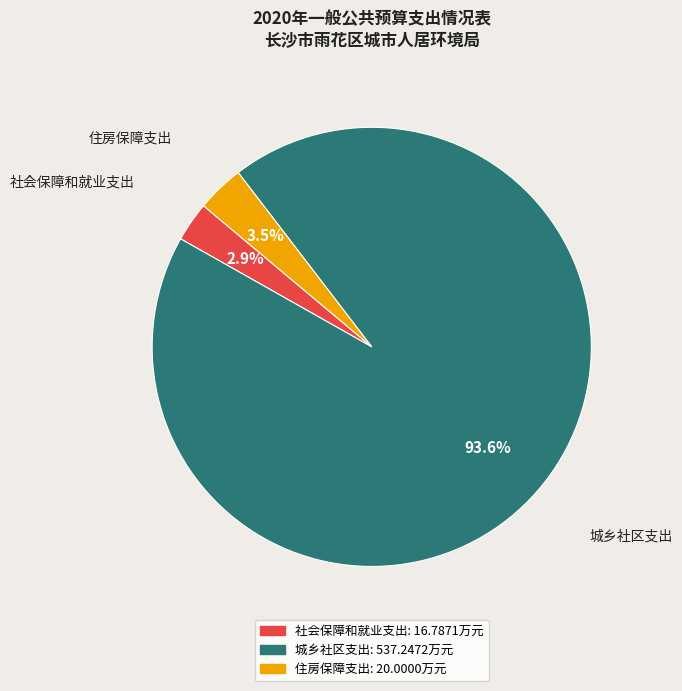

Between 城乡社区支出 and 住房保障支出, which is larger?

城乡社区支出